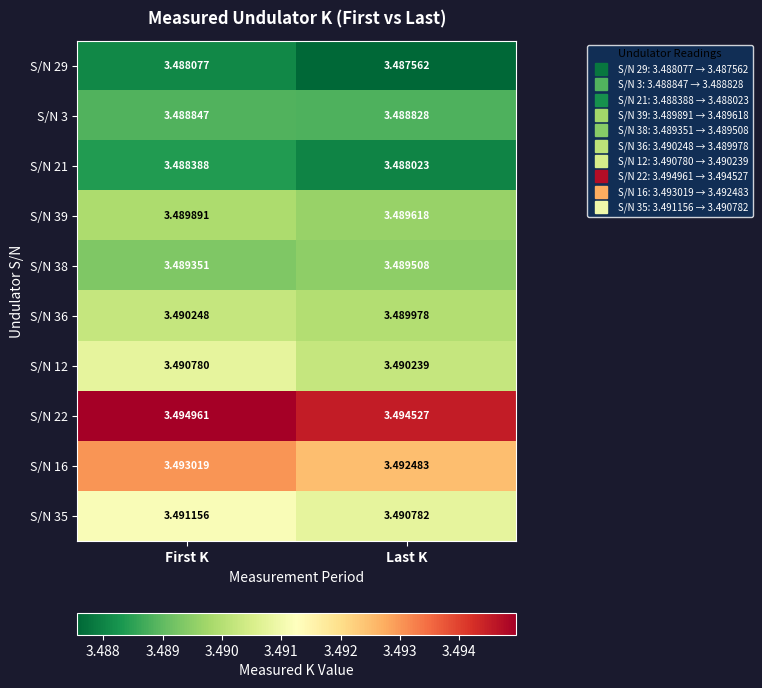

At Last K, list the series in order from largest to smallest.

S/N 22, S/N 16, S/N 35, S/N 12, S/N 36, S/N 39, S/N 38, S/N 3, S/N 21, S/N 29